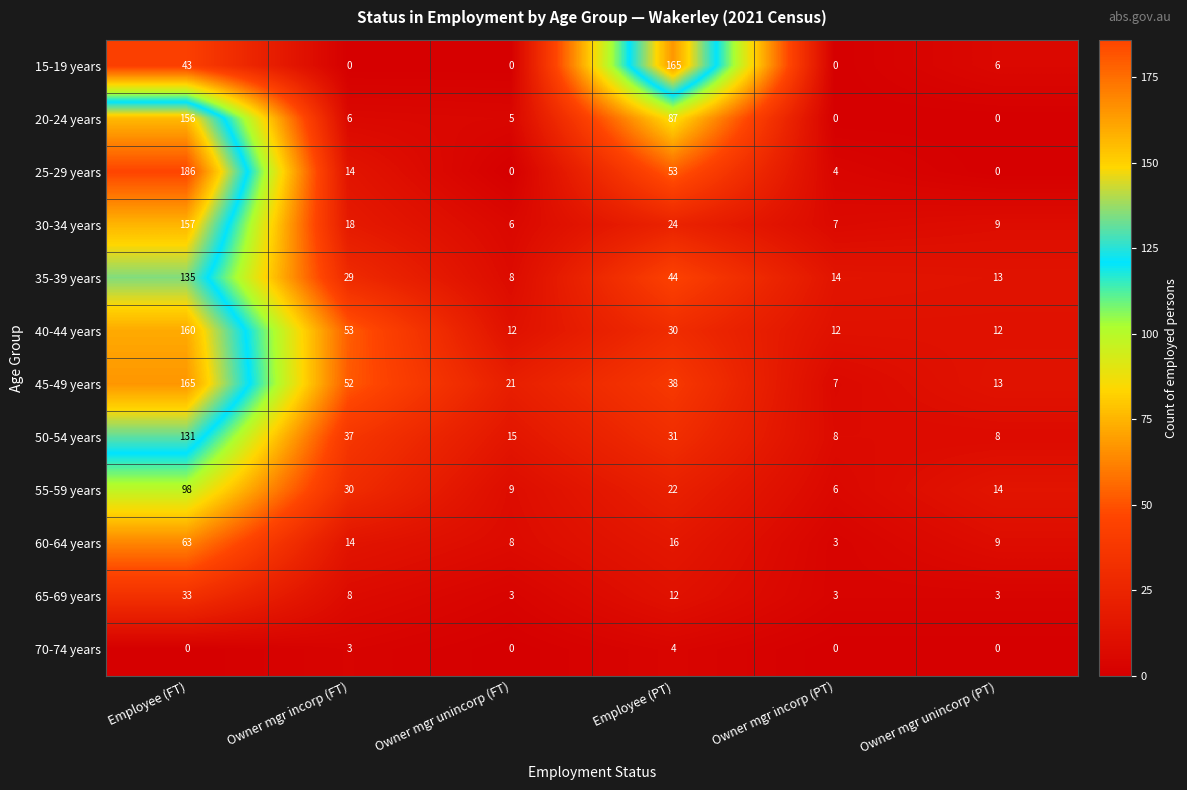

How many distinct data groups are displayed?

12